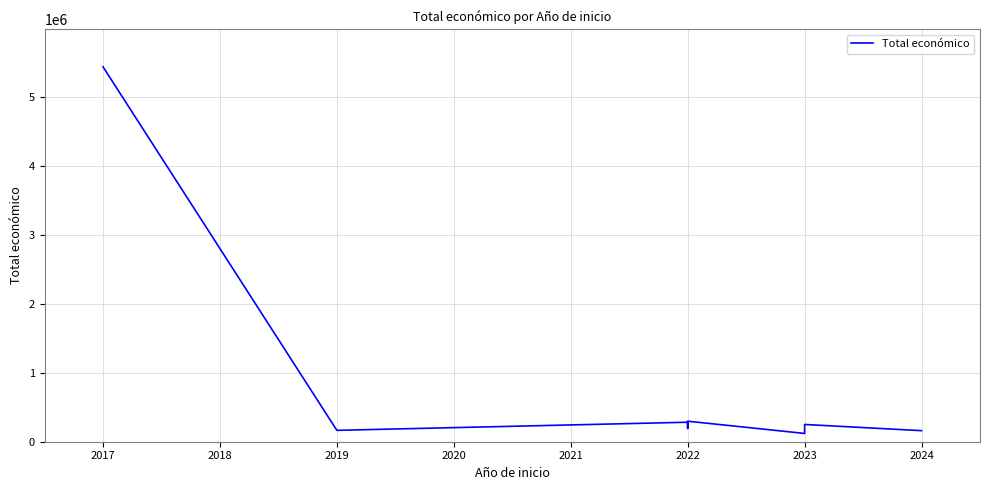

What is the difference between the maximum and minimum values?

5313552